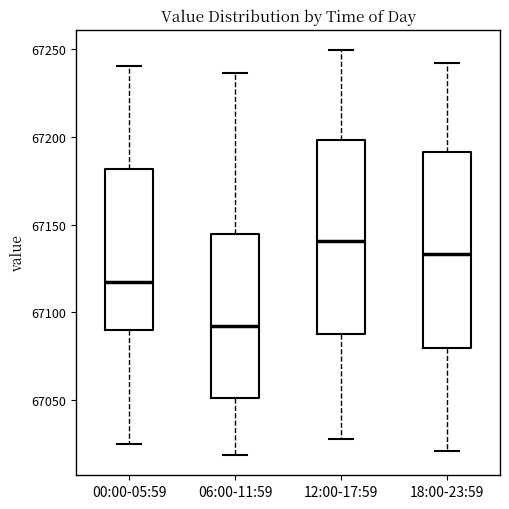

Where is the upper edge of the box for 06:00-11:59 on the y-axis? The values are not printed on the chart, so give them approximately, as read against the axis.

67145